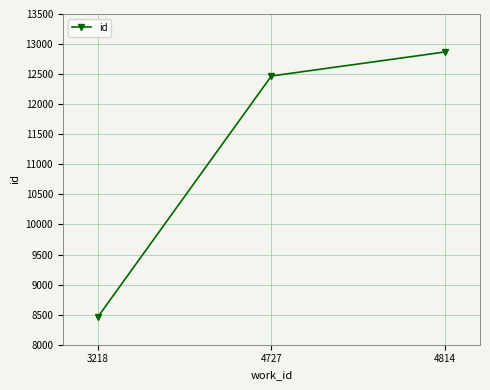

Reading left to right, extract all data points from this chart.

8455	12469	12869